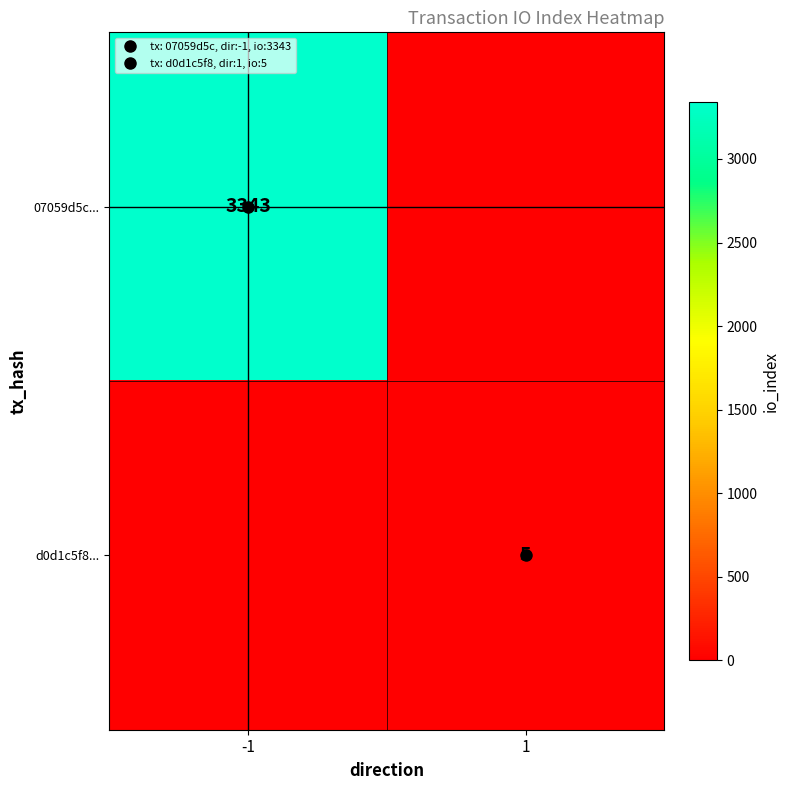

Between -1 and 1, which series saw the biggest shift?

07059d5c...